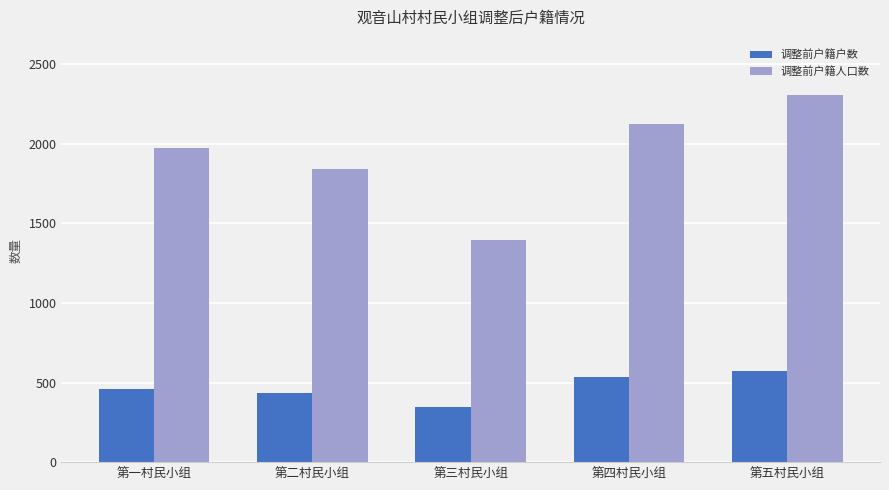

How many 调整前户籍人口数 values are between 1839 and 2124?

3